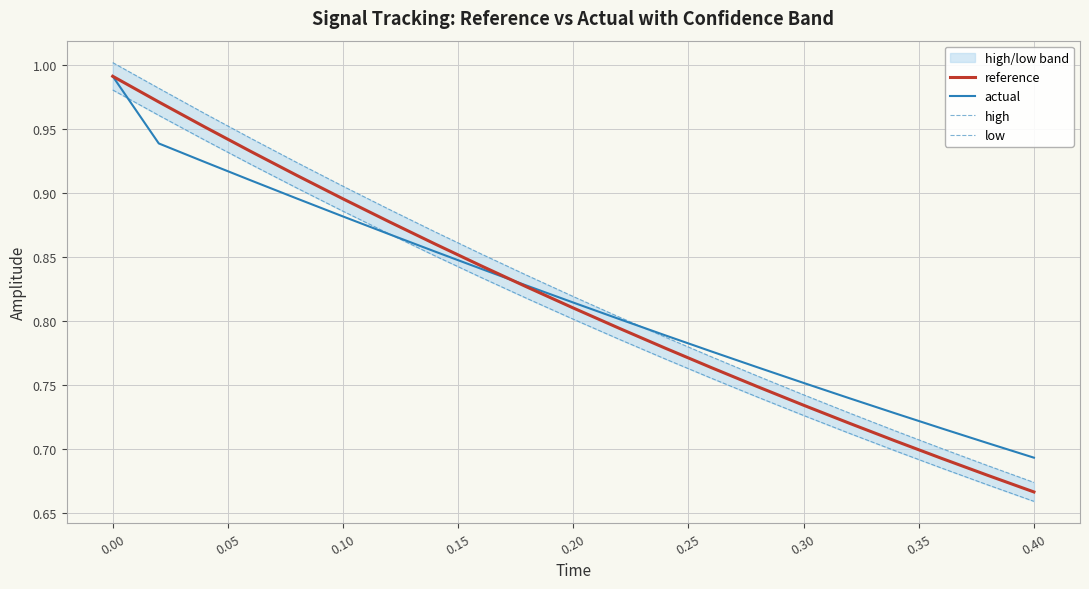

At how many categories does at least one series exceed 0?

21